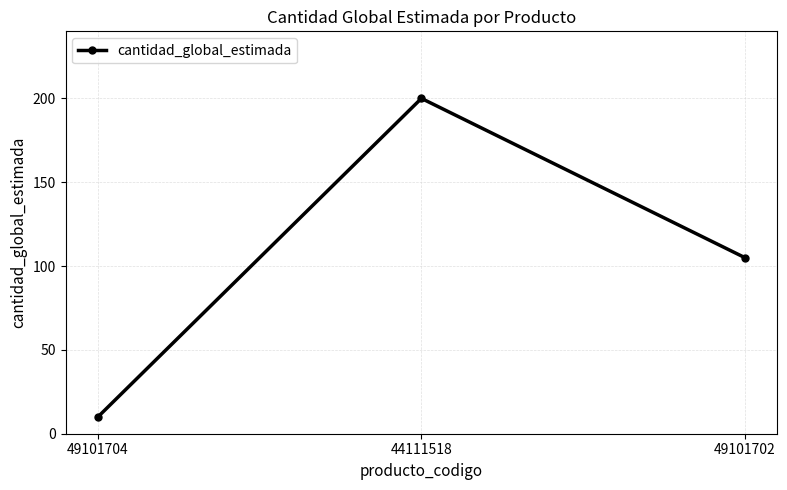

Count the values in the range 10 to 200.

3